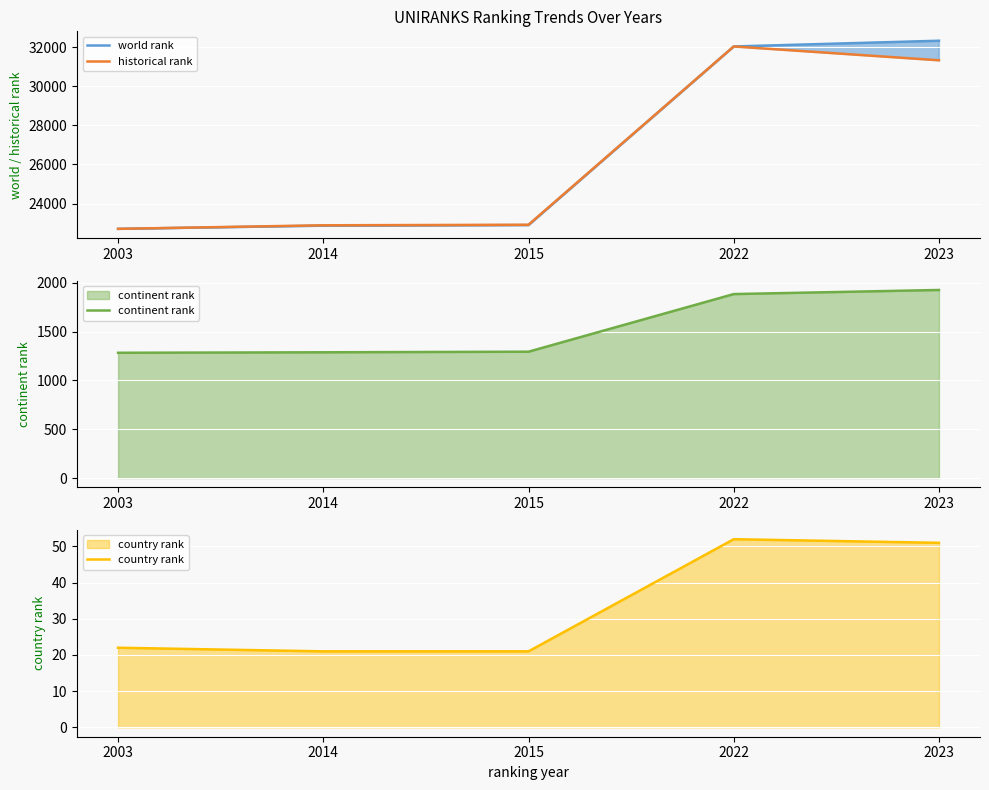

Which series has the largest total across all categories?

world rank